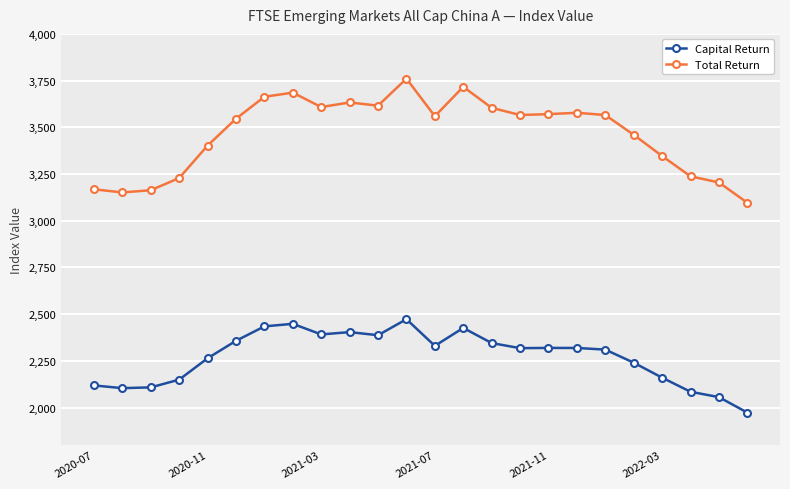

Rank the series by their maximum value, from lowest to highest.

Capital Return, Total Return